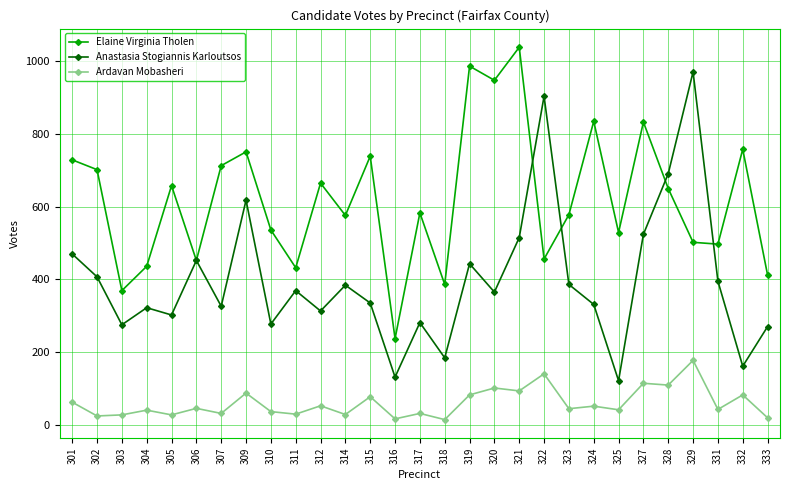

True or false: Ardavan Mobasheri has a value of 41 at 325.

True